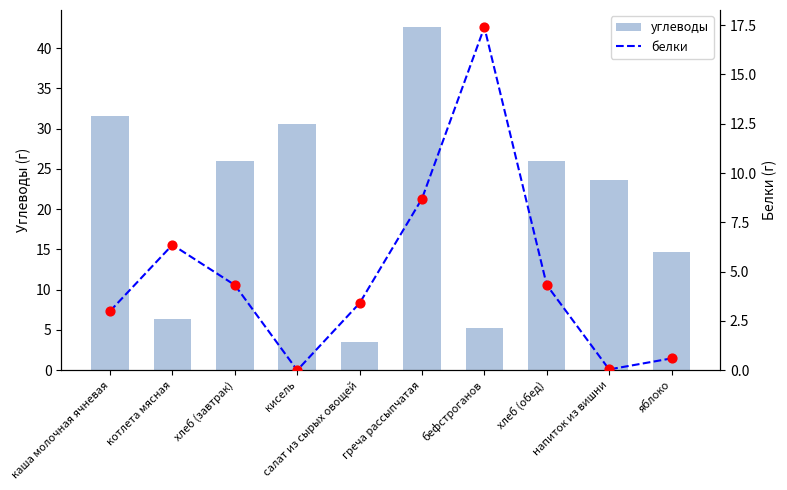

What is the total value across all series at каша молочная ячневая?

34.6